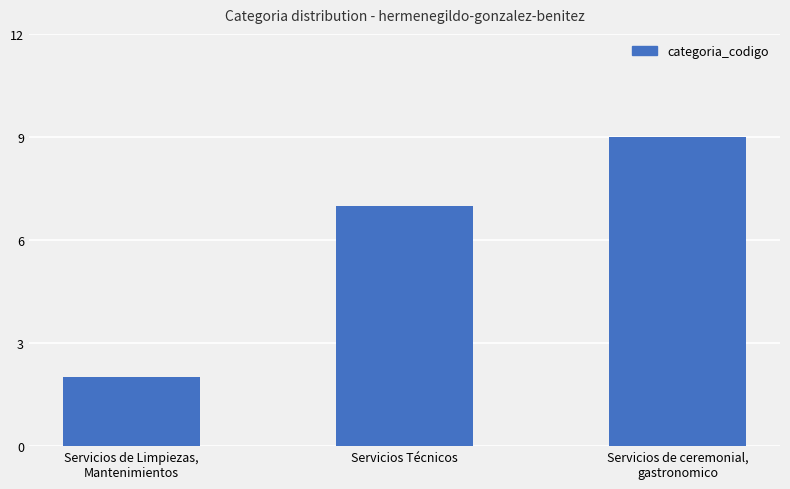

List the labels in order of value, smallest first.

Servicios de Limpiezas,
Mantenimientos, Servicios Técnicos, Servicios de ceremonial,
gastronomico